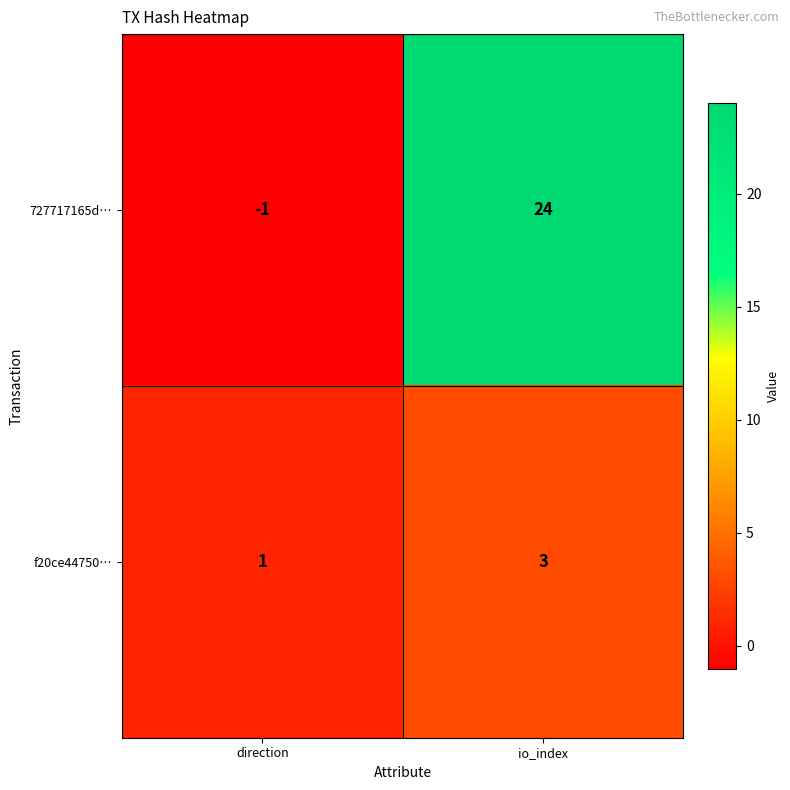

Reading right to left, what are all the values shown in this chart?

727717165d…: io_index=24	direction=-1
f20ce44750…: io_index=3	direction=1